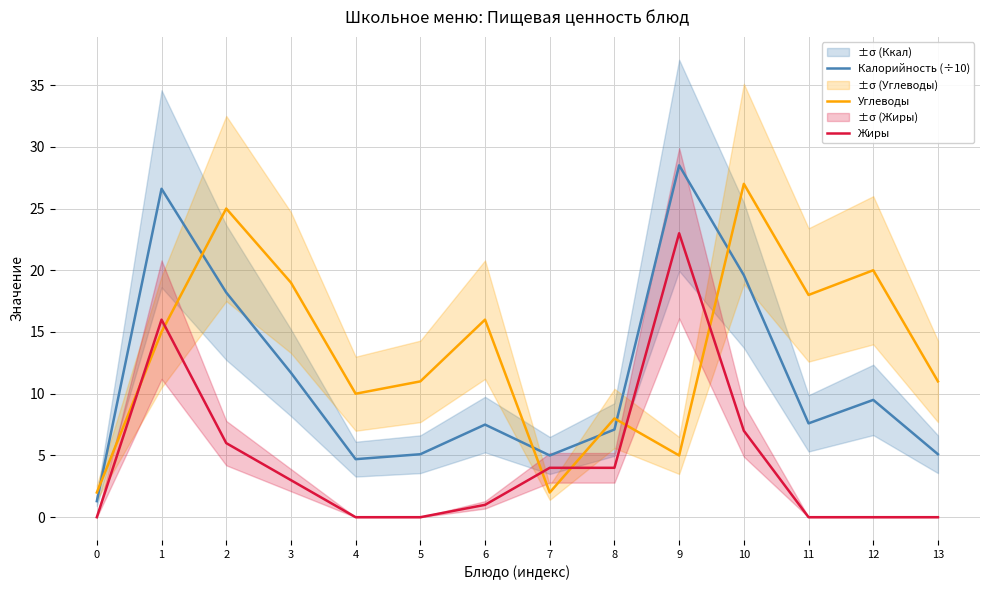

How many lines are shown in the chart?

3